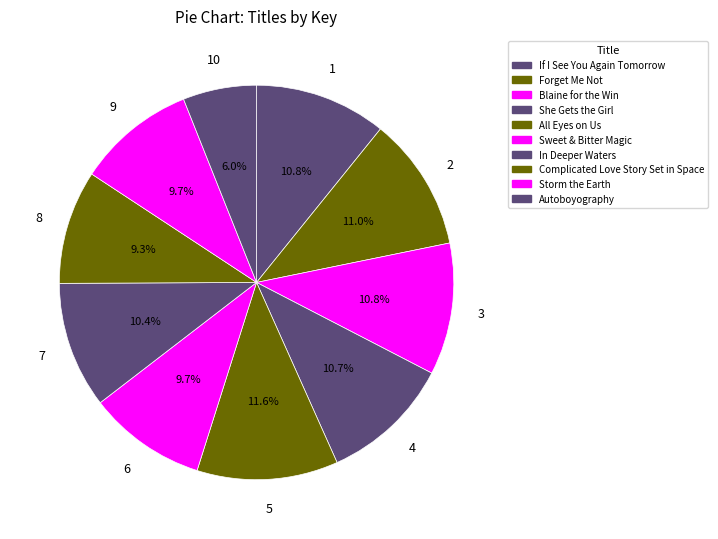

Rank the categories by value from lowest to highest.

Autoboyography, Complicated Love Story Set in Space, Sweet & Bitter Magic, Storm the Earth, In Deeper Waters, She Gets the Girl, Blaine for the Win, If I See You Again Tomorrow, Forget Me Not, All Eyes on Us